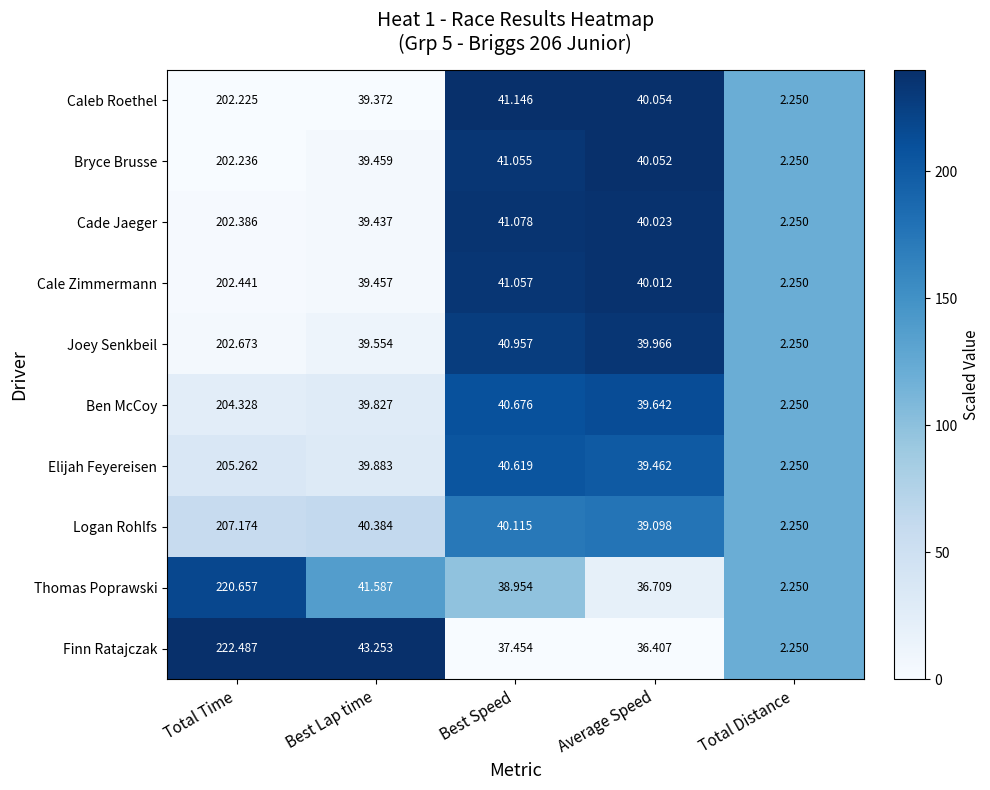

Which series changed the most between Best Lap time and Total Distance?

Finn Ratajczak